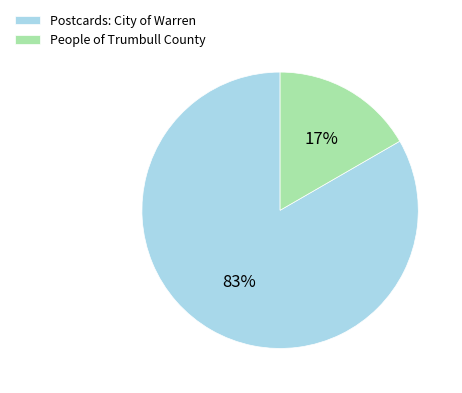

What is the smallest slice in the pie chart?

People of Trumbull County